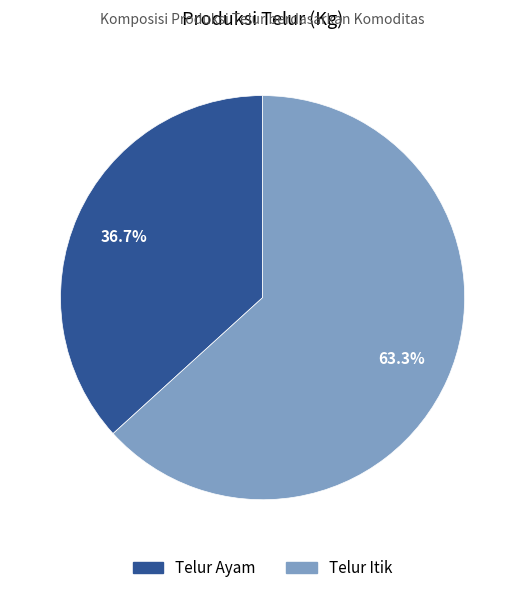

Is there a majority slice in this chart?

Yes